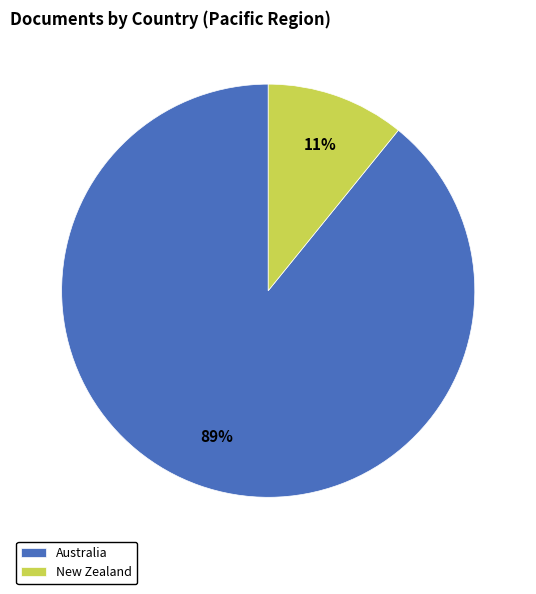

To the nearest percent, what percentage of the pie is New Zealand?

11%